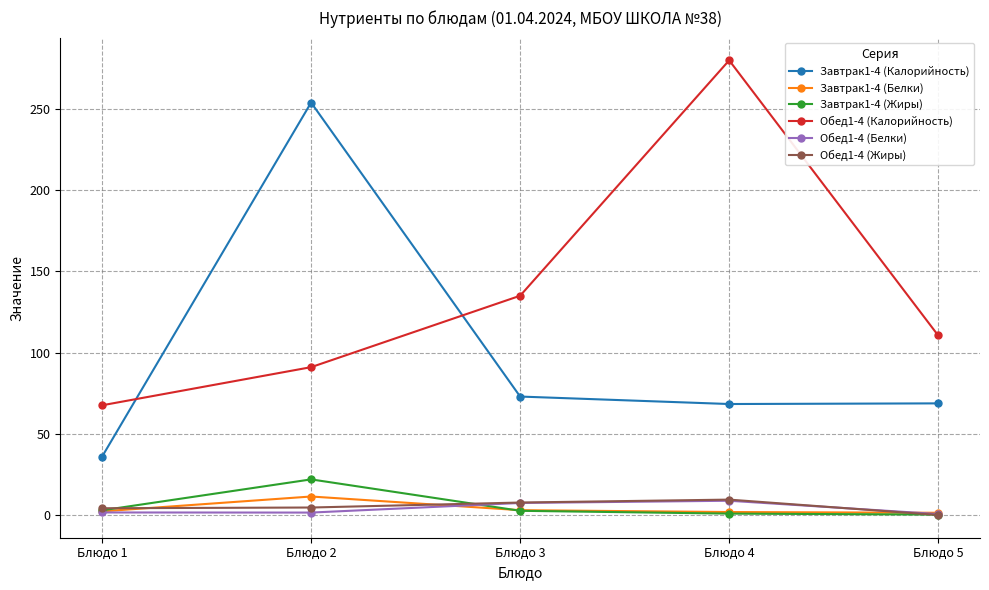

At which label does Обед1-4 (Калорийность) reach its minimum?

Блюдо 1